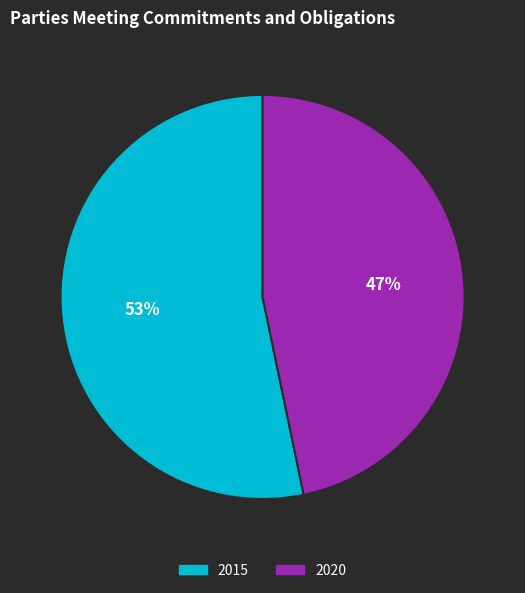

What percentage is the 2020 slice, to the nearest percent?

47%